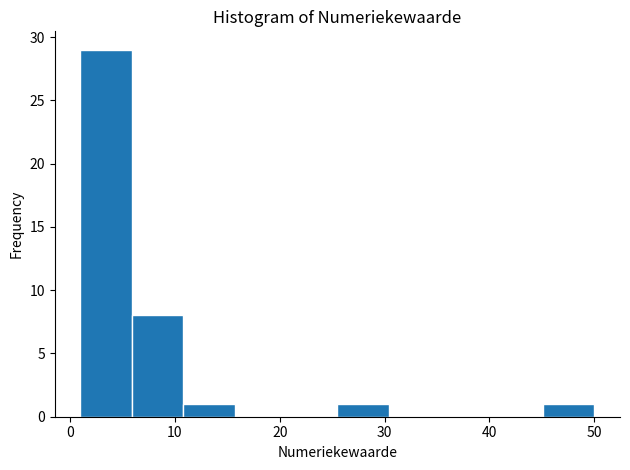

Reading left to right, list every bar in this chart as the range it spans on the x-axis followed by its height. Neither the bar edges nor the heights are printed on the chart, so give them approximately, as read against the axes.

1.0 to 5.9: 29
5.9 to 10.8: 8
10.8 to 15.7: 1
15.7 to 20.6: 0
20.6 to 25.5: 0
25.5 to 30.4: 1
30.4 to 35.3: 0
35.3 to 40.2: 0
40.2 to 45.1: 0
45.1 to 50.0: 1